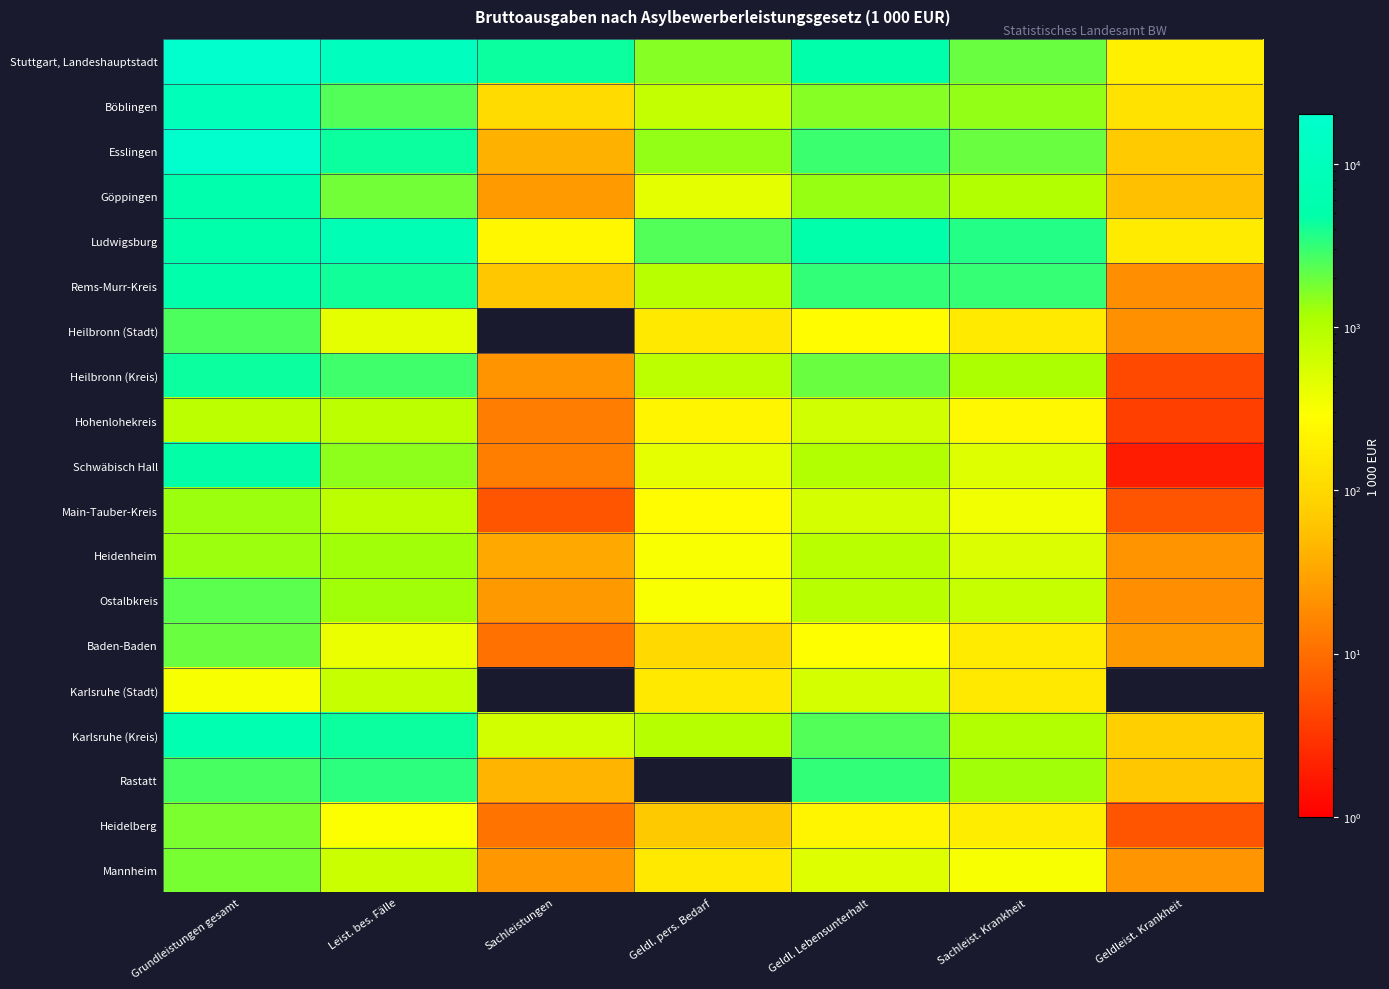

How many distinct data groups are displayed?

19